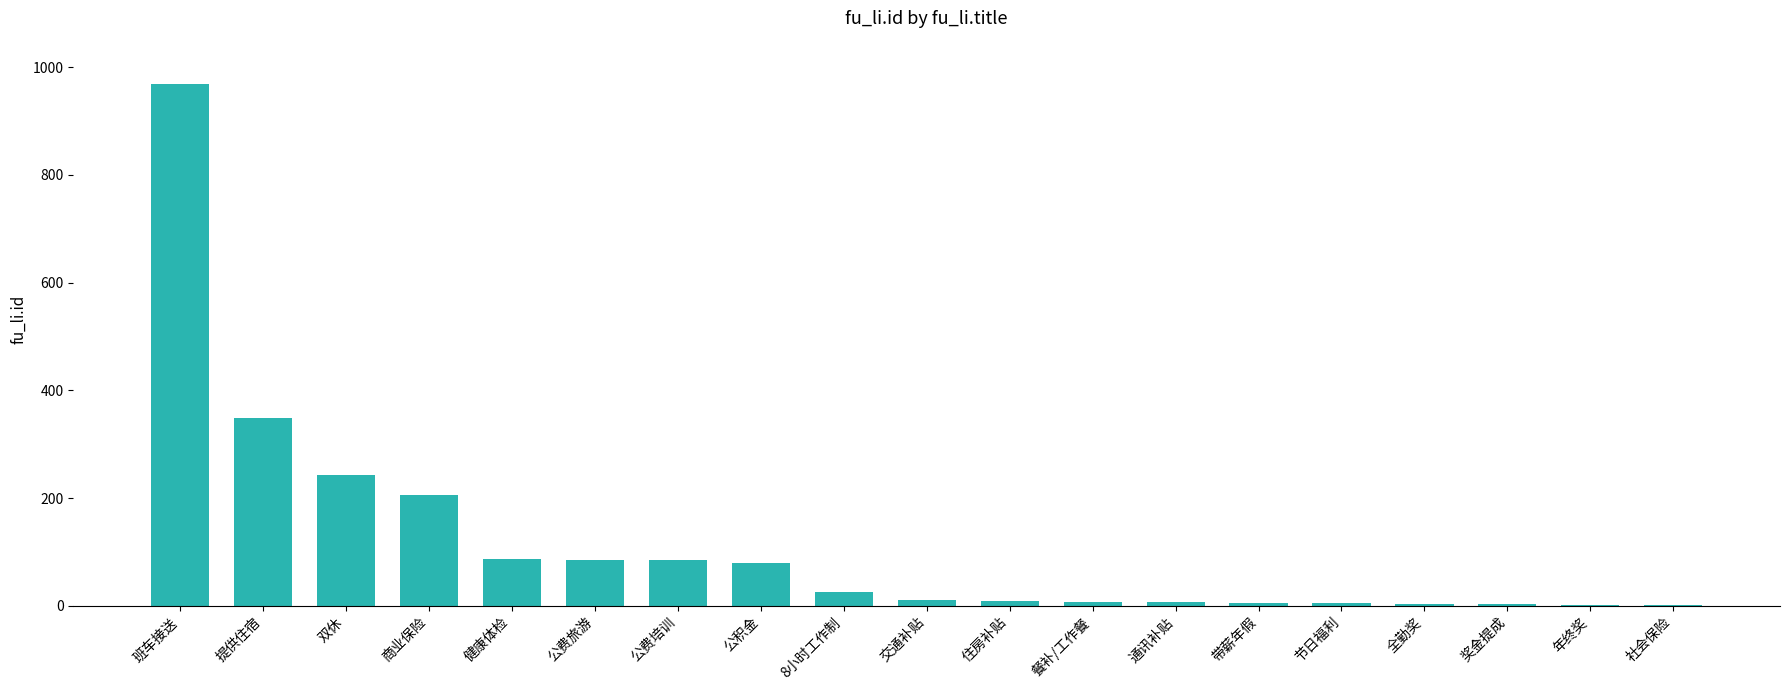

What is the sum of all values?

2180